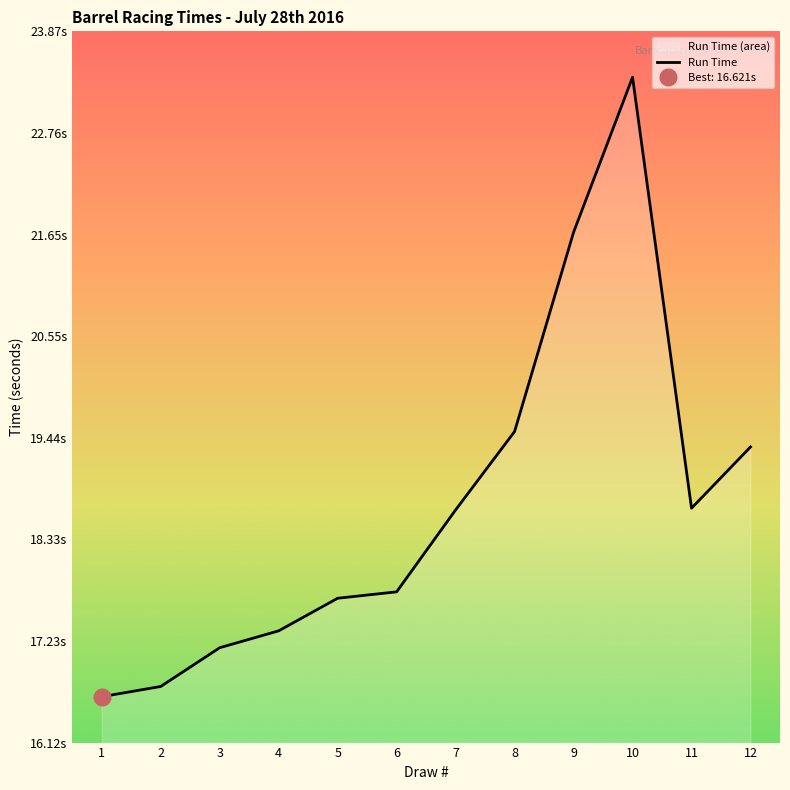

The chart shows a value of 5.4 at 6. True or false?

False